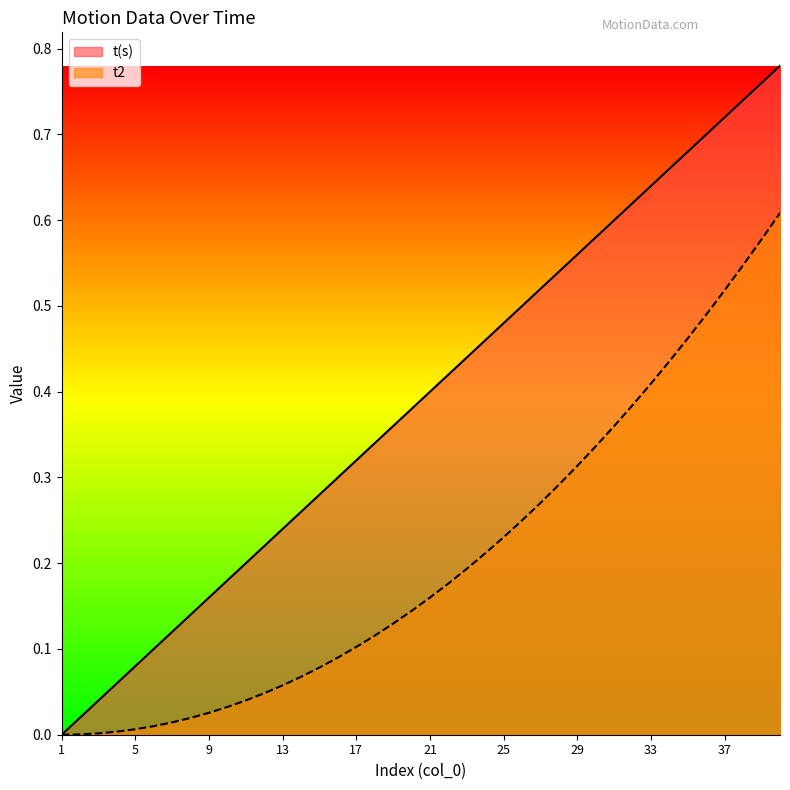

True or false: t2 has a value of 0.2 at 31.

False